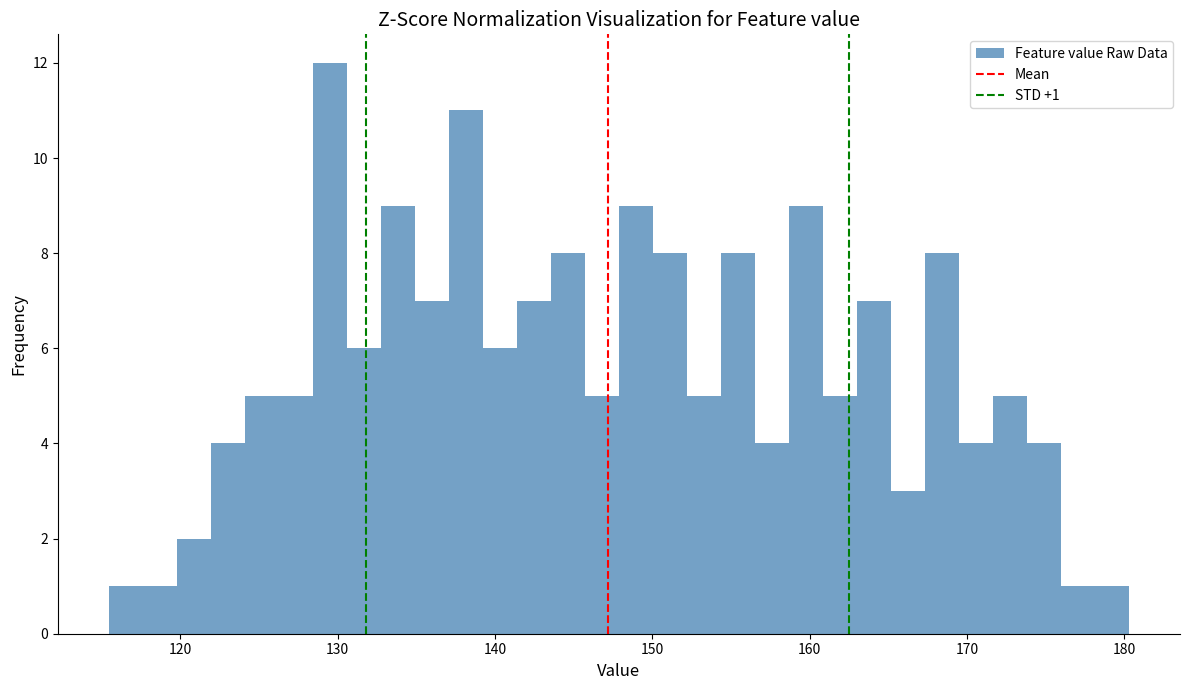

Read against the x-axis, roughly where is the centre of the tallest bar?

130